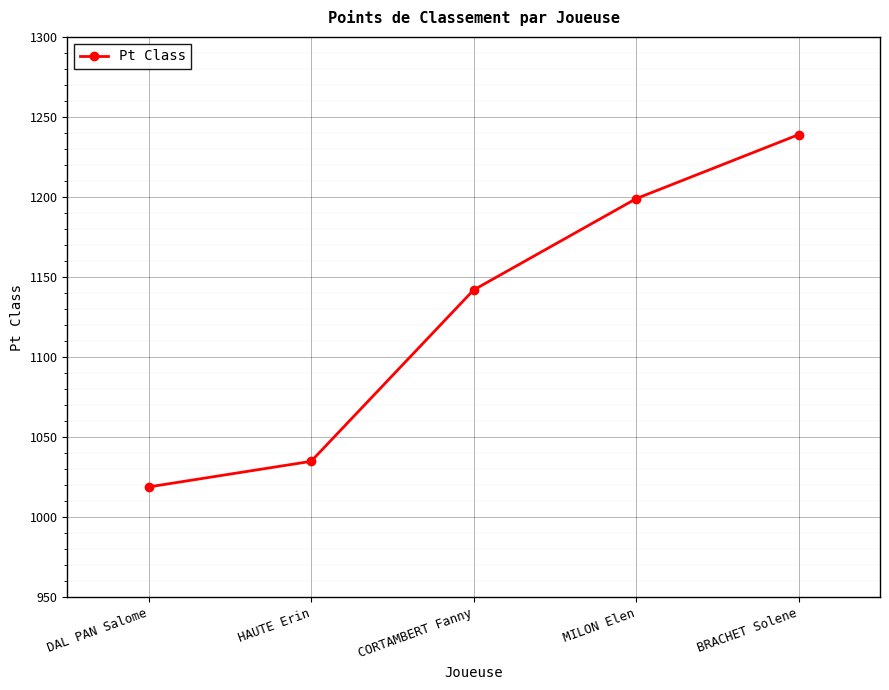

Reading right to left, list all the values displayed in this chart.

BRACHET Solene=1239	MILON Elen=1199	CORTAMBERT Fanny=1142	HAUTE Erin=1035	DAL PAN Salome=1019